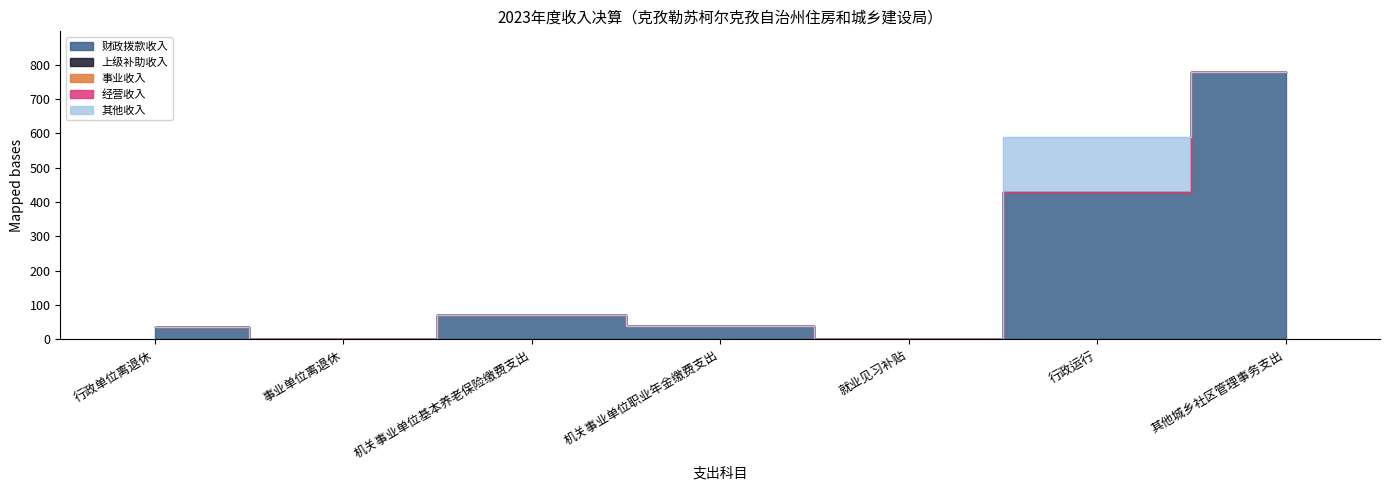

Reading right to left, list all the values displayed in this chart.

财政拨款收入: 779.8	429.8	2.4	39.9	70.0	1.2	36.2
上级补助收入: 0.0	0.0	0.0	0.0	0.0	0.0	0.0
事业收入: 0.0	0.0	0.0	0.0	0.0	0.0	0.0
经营收入: 0.0	0.0	0.0	0.0	0.0	0.0	0.0
其他收入: 0.0	158.0	0.0	0.0	0.0	0.0	0.0